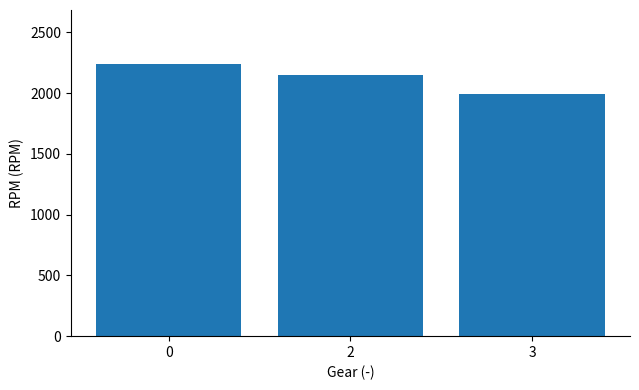

What is the change in value from 0 to 2?

-91.3